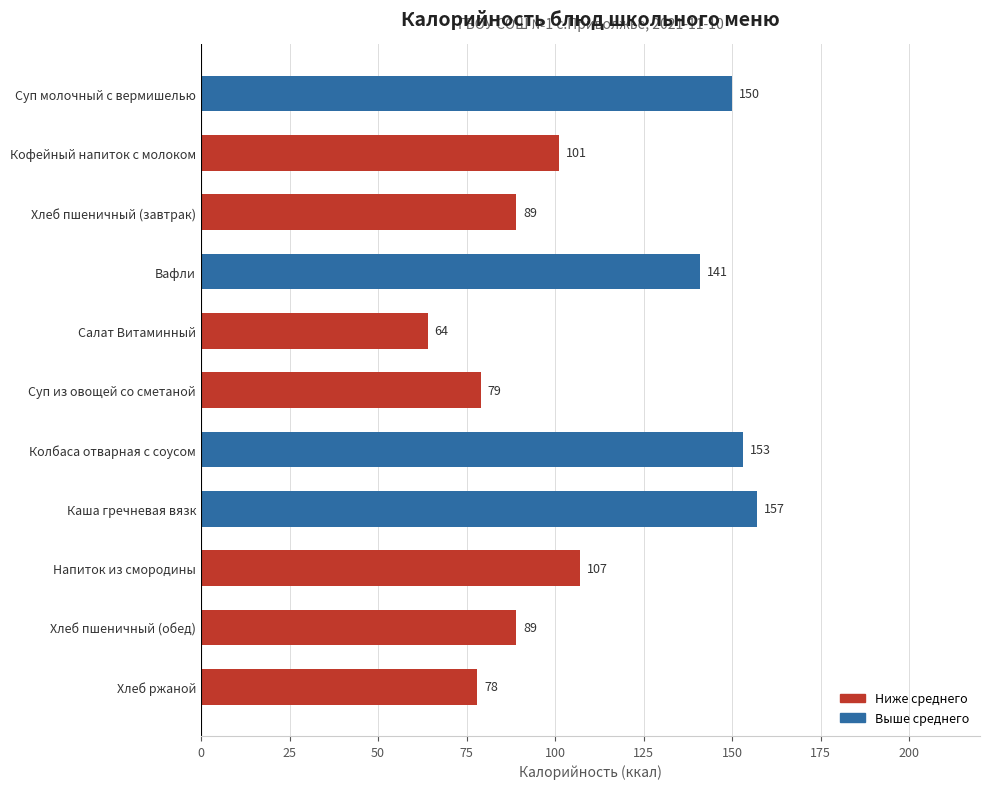

What is the average value?

110